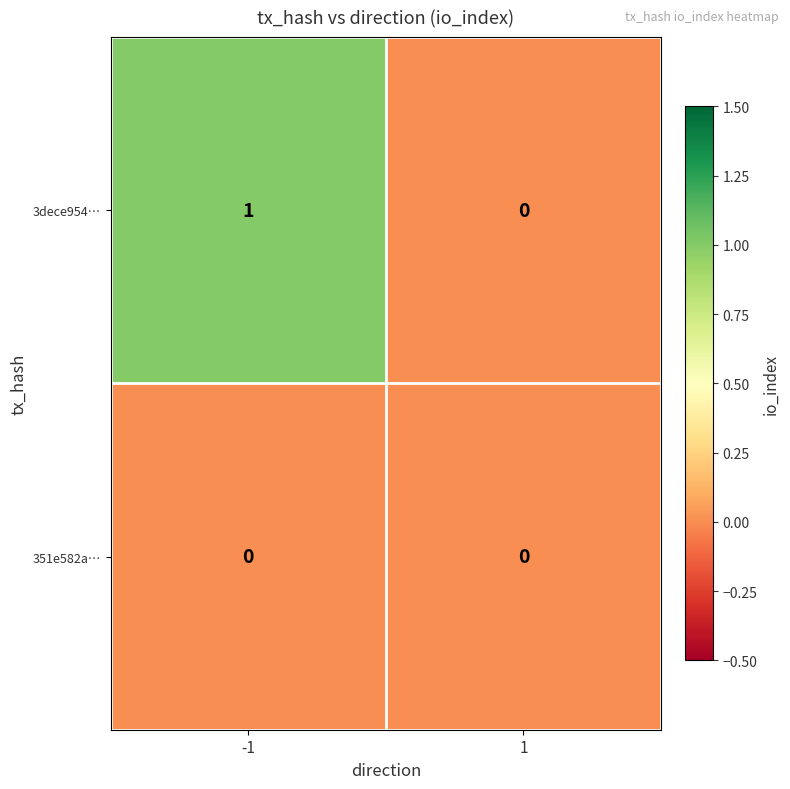

List the series in order of their peak value, highest first.

3dece954…, 351e582a…